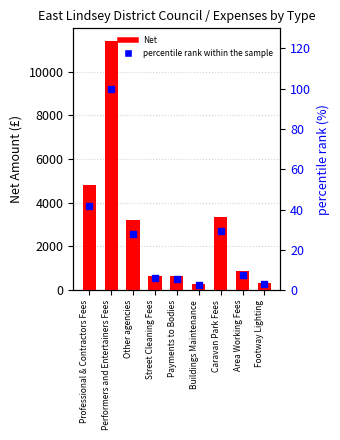

At which category is the sum across all series the highest?

Performers and Entertainers Fees